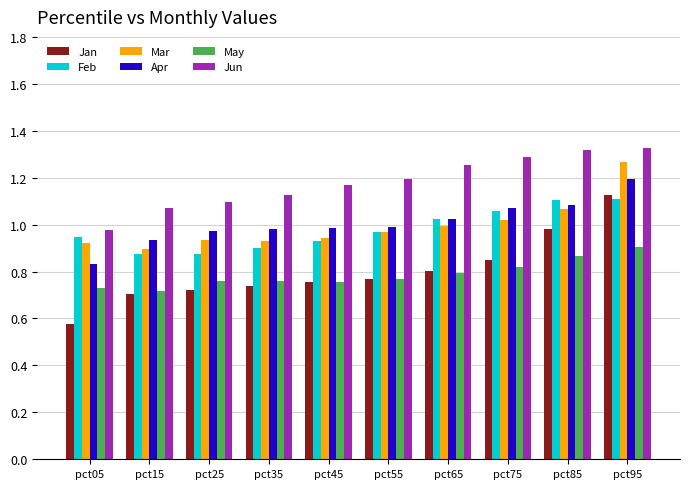

What is the spread (max minus min) of values at pct75?

0.5